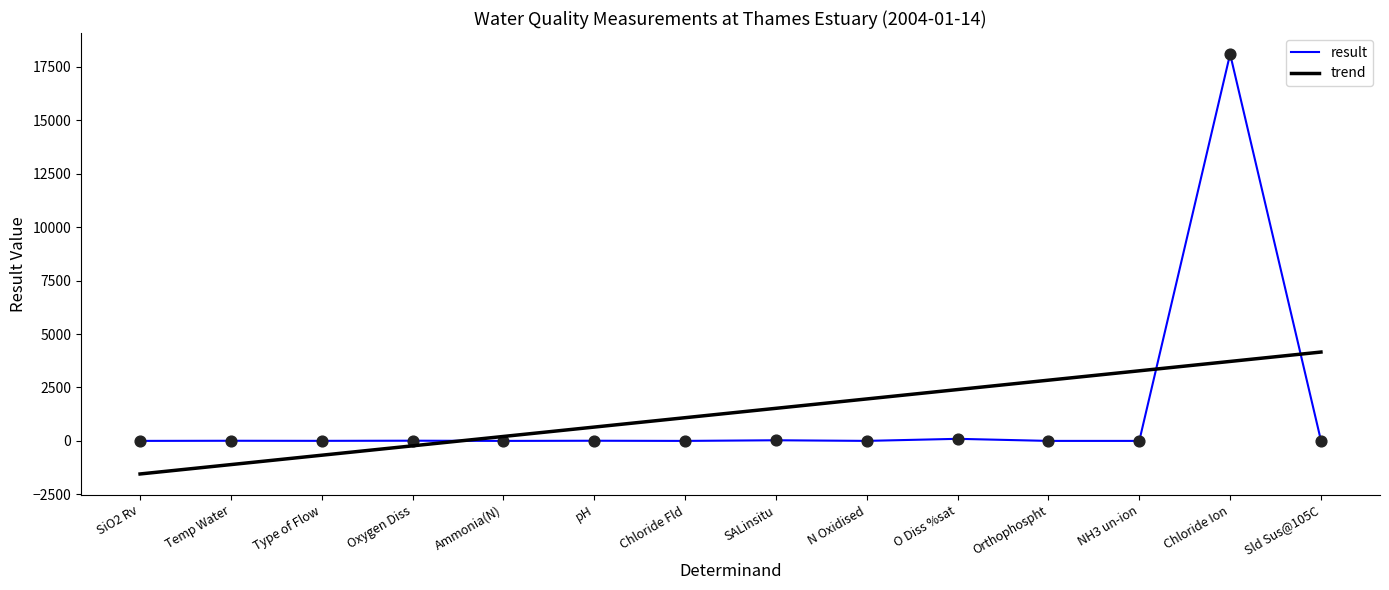

Which series has the largest range (max minus min)?

result